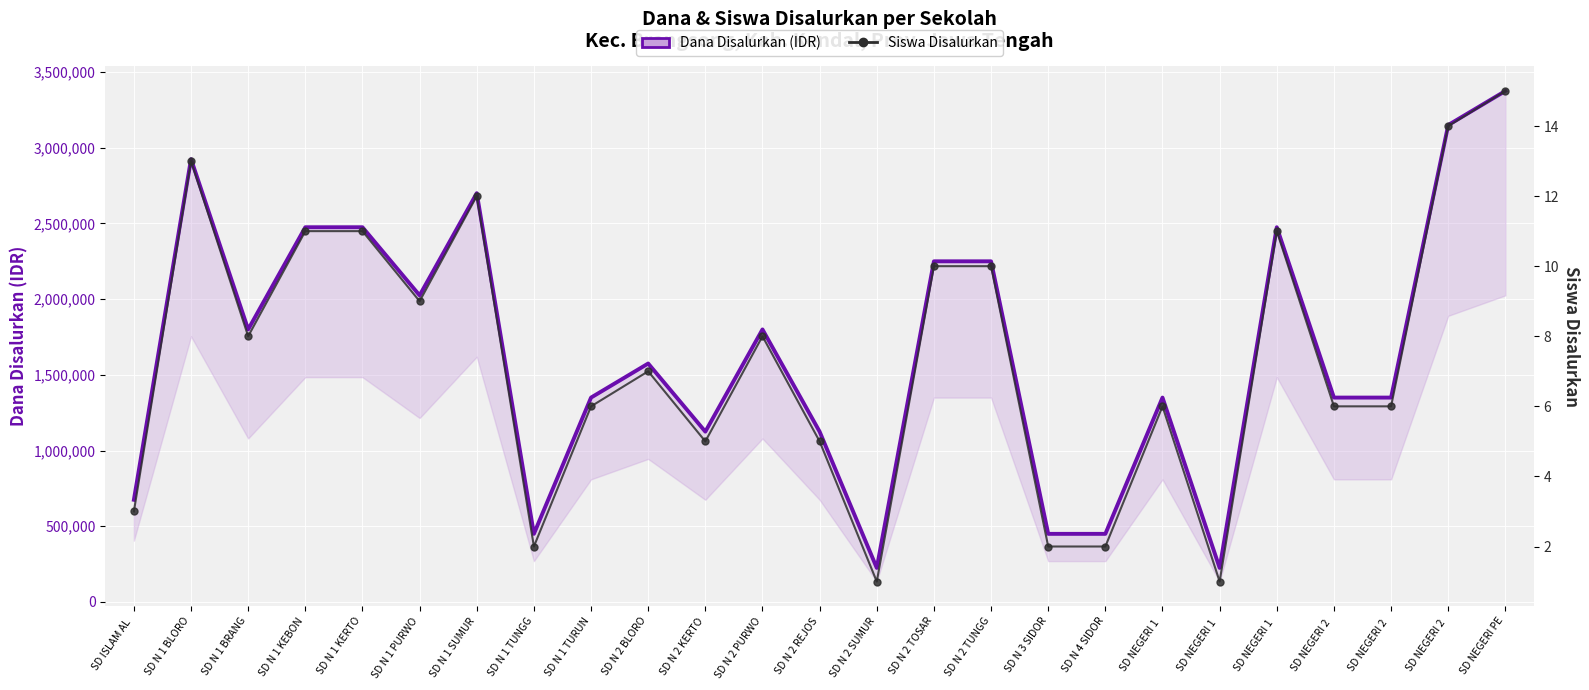

What is the difference between the second highest and minimum values in the Dana Disalurkan (IDR) series?

2925000